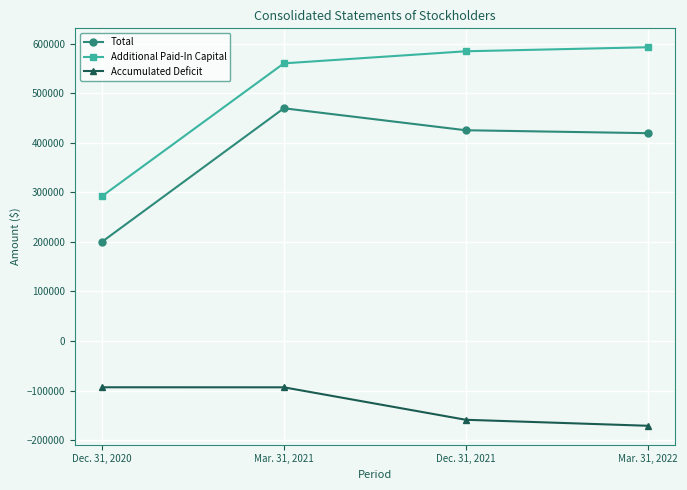

At which label does Total first exceed 425374?

Mar. 31, 2021